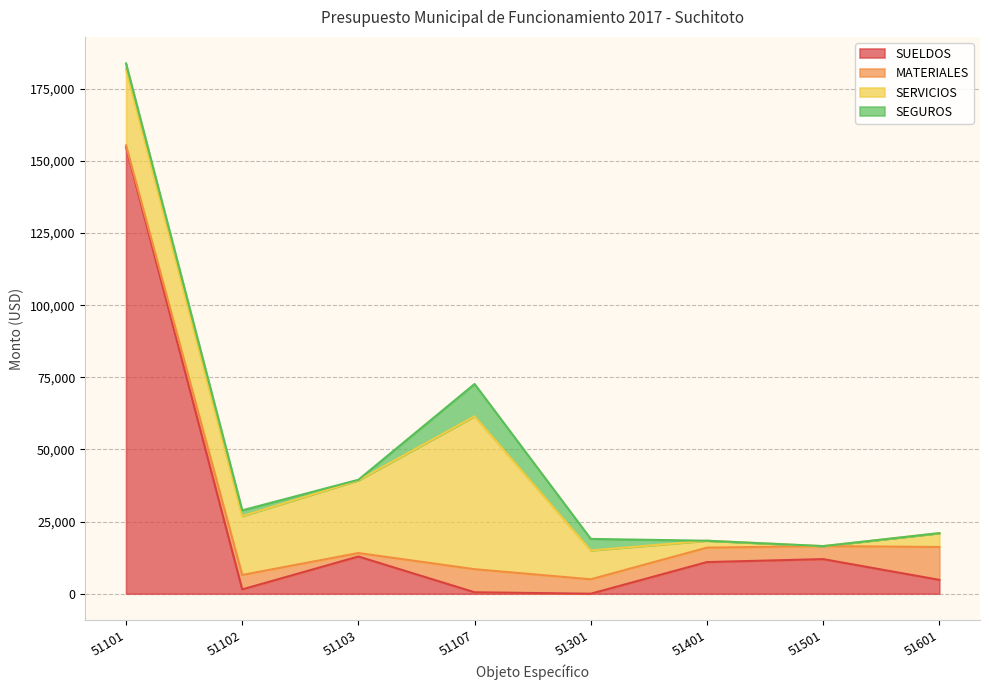

Is the value of MATERIALES at 51601 greater than the value of SEGUROS at 51401?

Yes